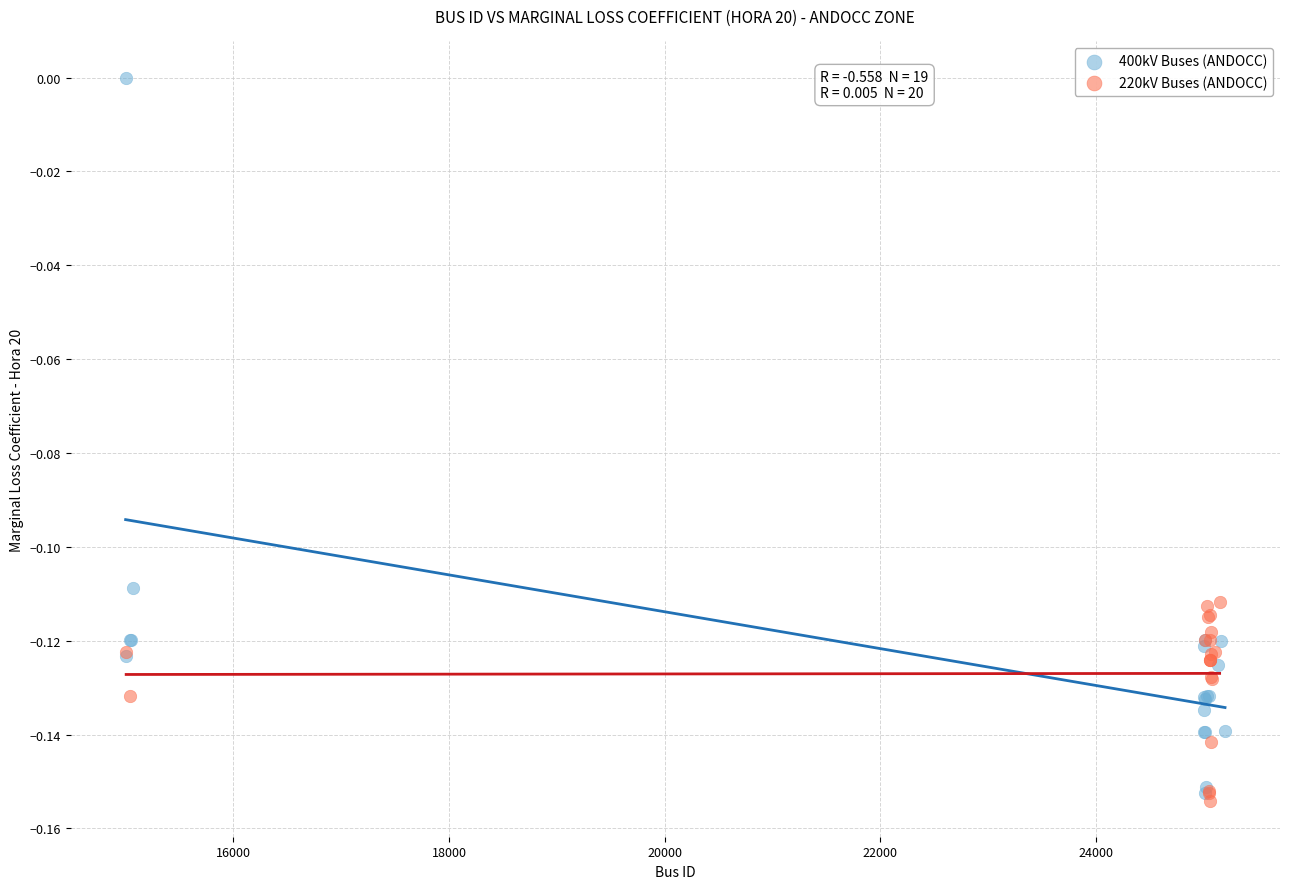

Which series contains the highest Y value?

400kV Buses (ANDOCC)